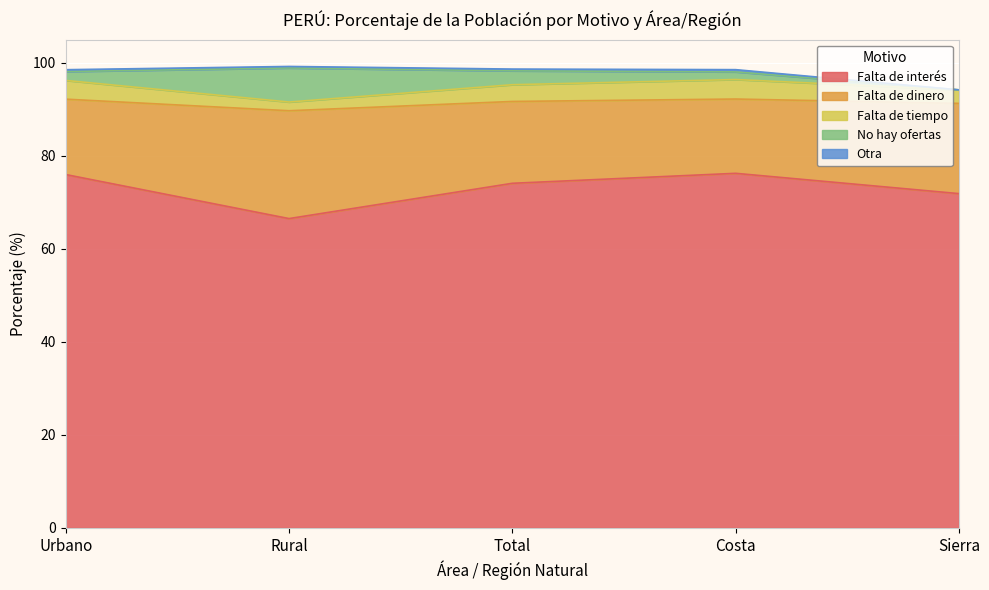

What is the highest value of the Falta de interés series?

76.3